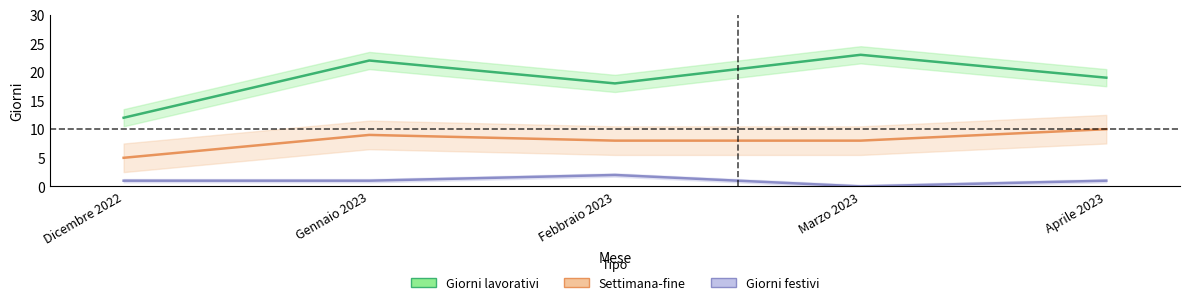

True or false: Giorni festivi has a value of 0 at Dicembre 2022.

False